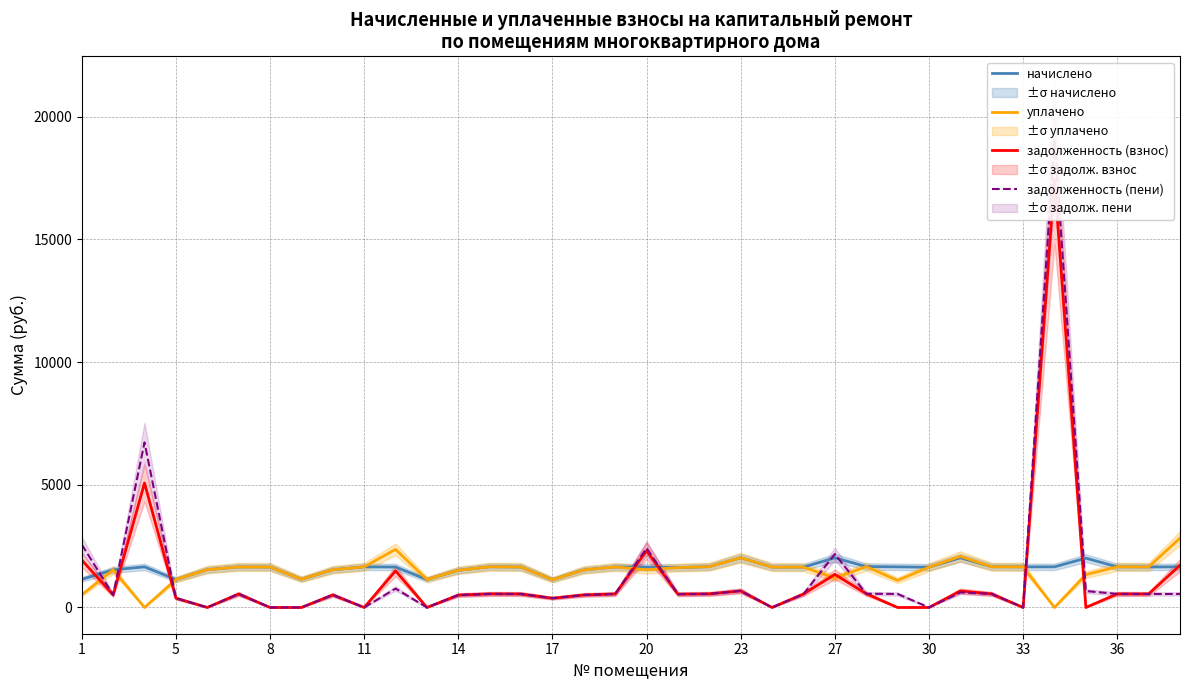

Is it true that задолженность (пени) equals 669.8 at 32?

True